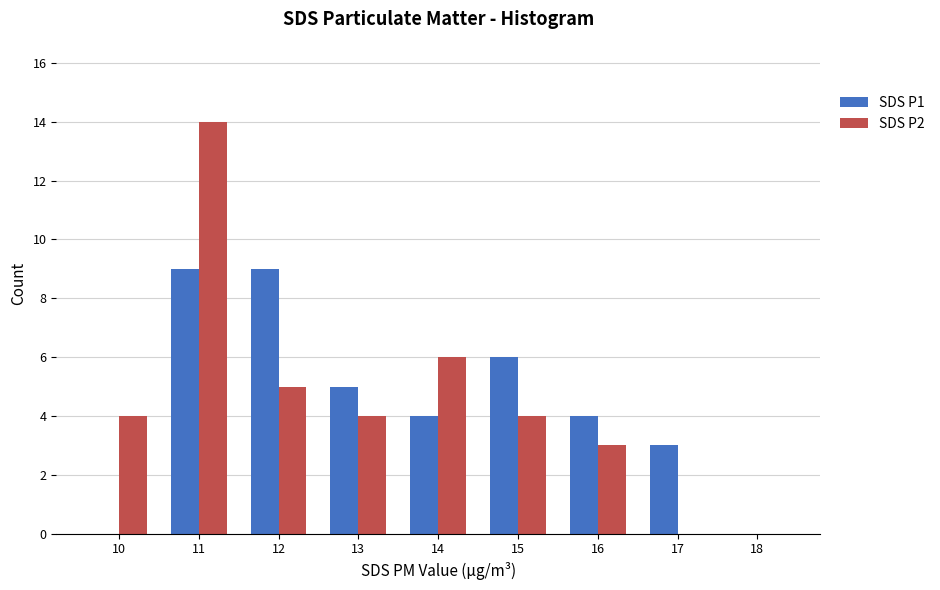

Reading left to right, list all the values displayed in this chart.

SDS P1: 10=0	11=9	12=9	13=5	14=4	15=6	16=4	17=3	18=0
SDS P2: 10=4	11=14	12=5	13=4	14=6	15=4	16=3	17=0	18=0